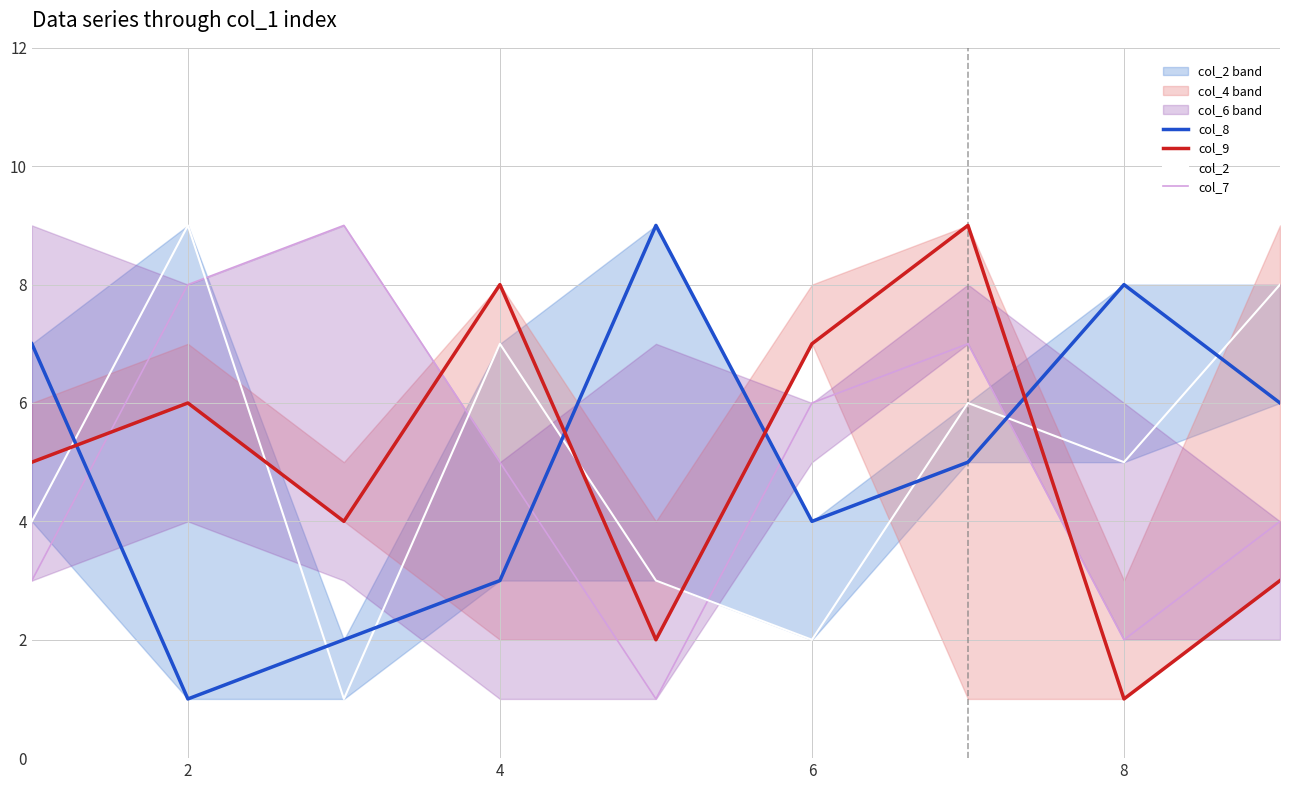

At how many categories does at least one series exceed 4?

9